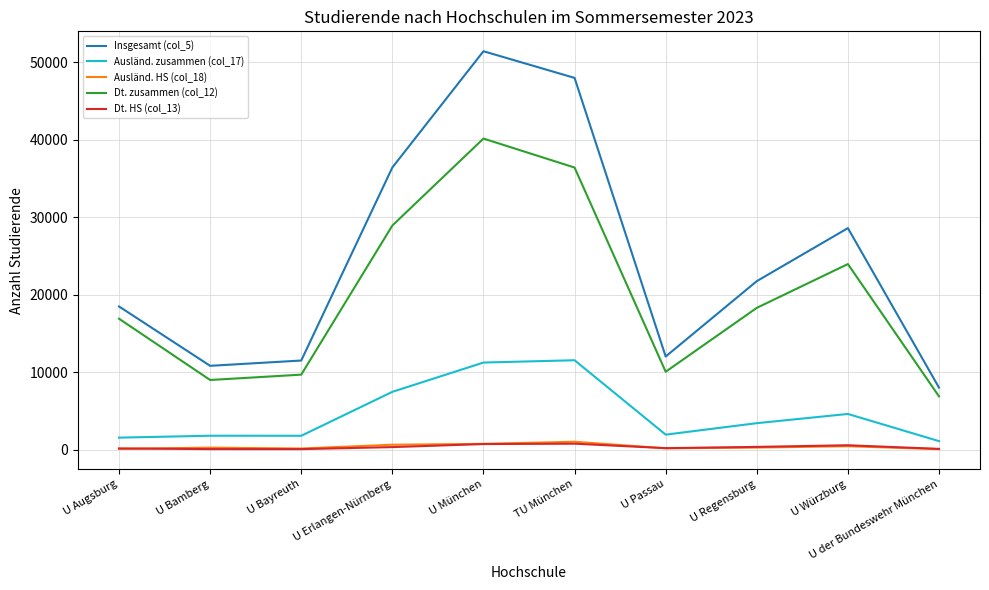

The Ausländ. zusammen (col_17) series shows 1822 at U Bayreuth. True or false?

True